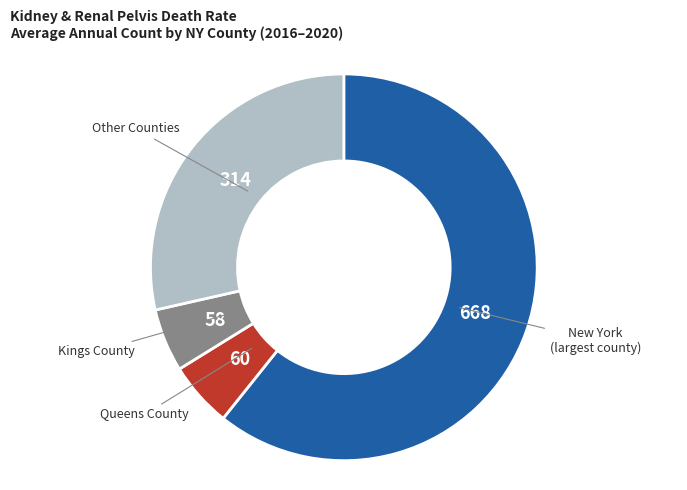

Does any single category account for the majority?

Yes